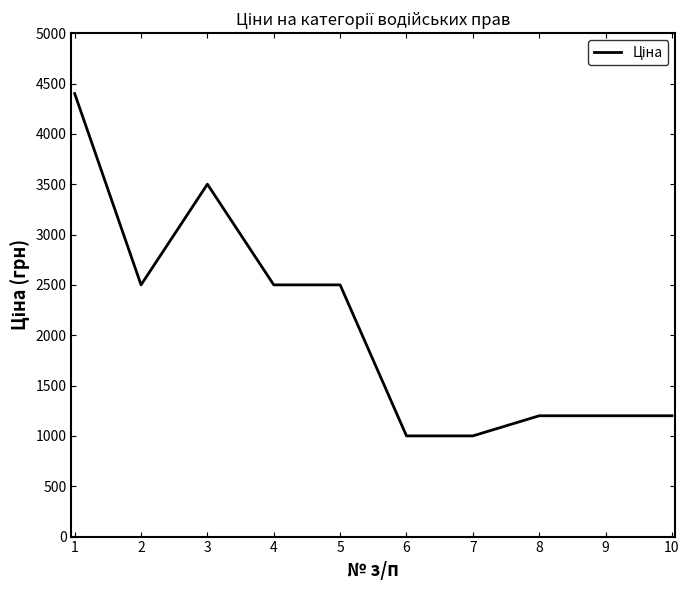

Is it true that the value at 3 is 4858?

False